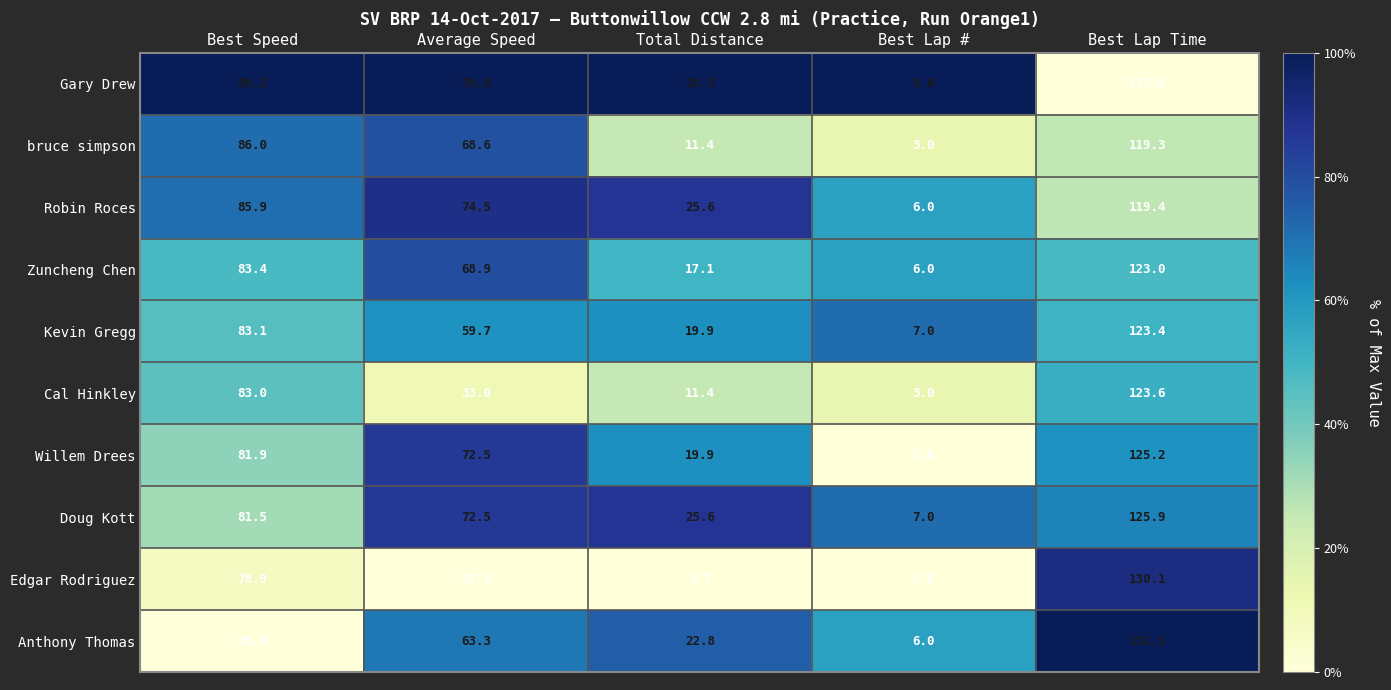

Which series changed the most between Best Speed and Total Distance?

bruce simpson